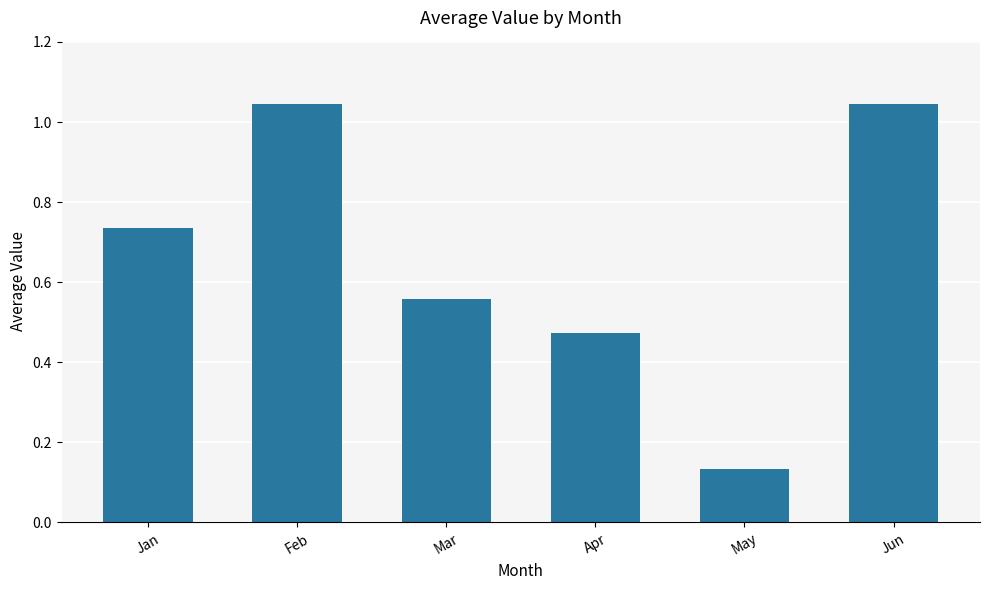

What is the change in value from Apr to Jun?

+0.6